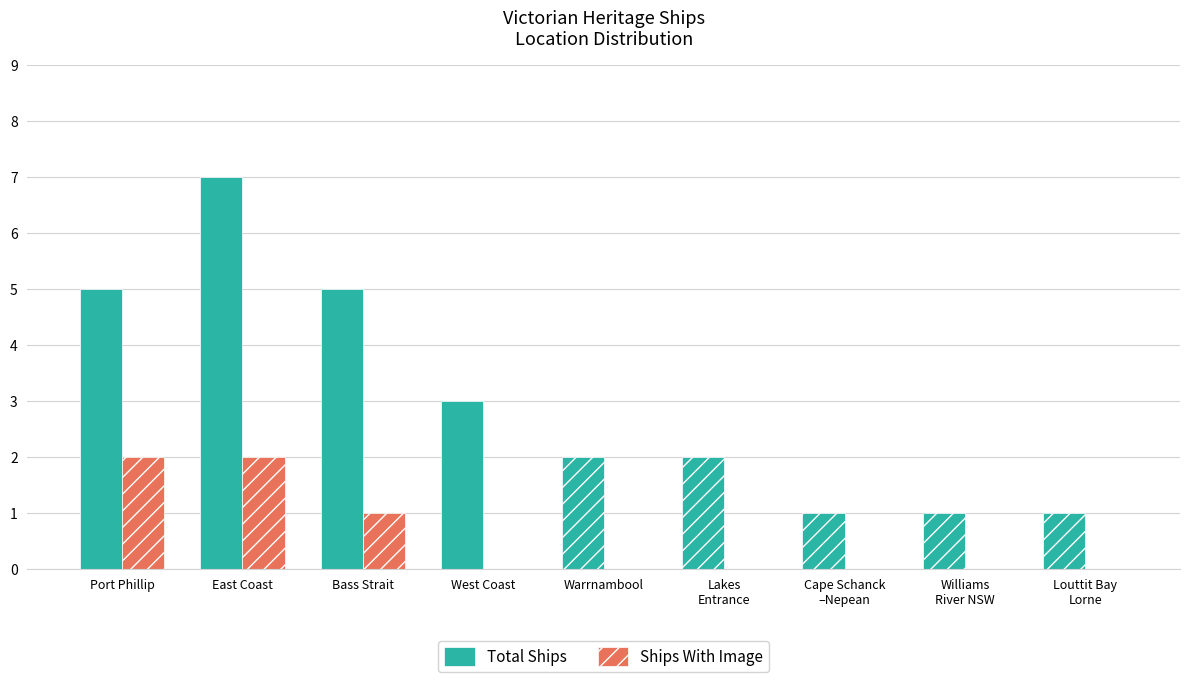

What is the greatest value displayed?

7